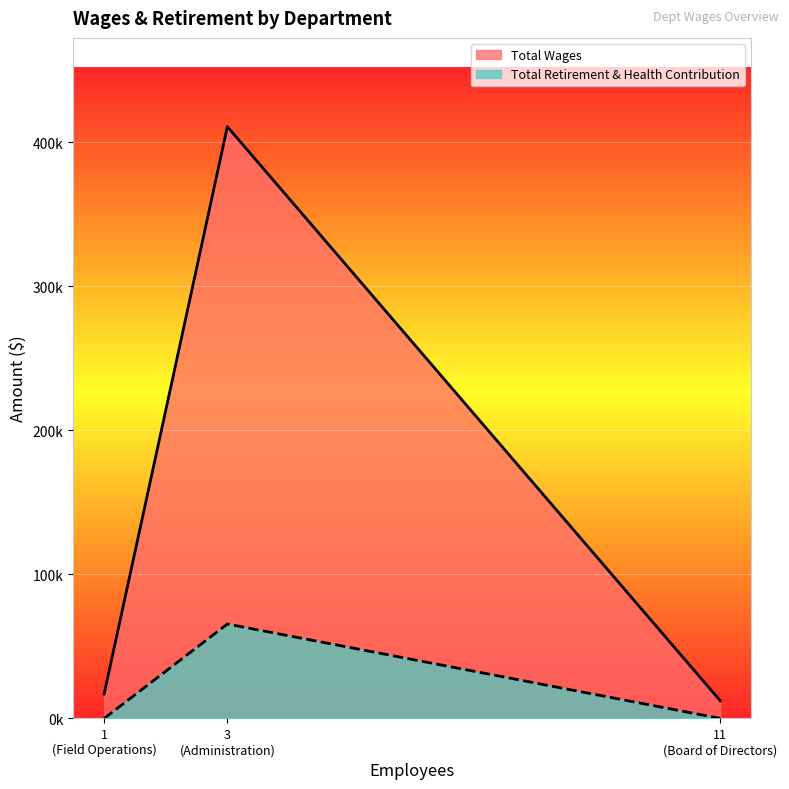

The value of Total Retirement & Health Contribution at Field Operations is 0. True or false?

True